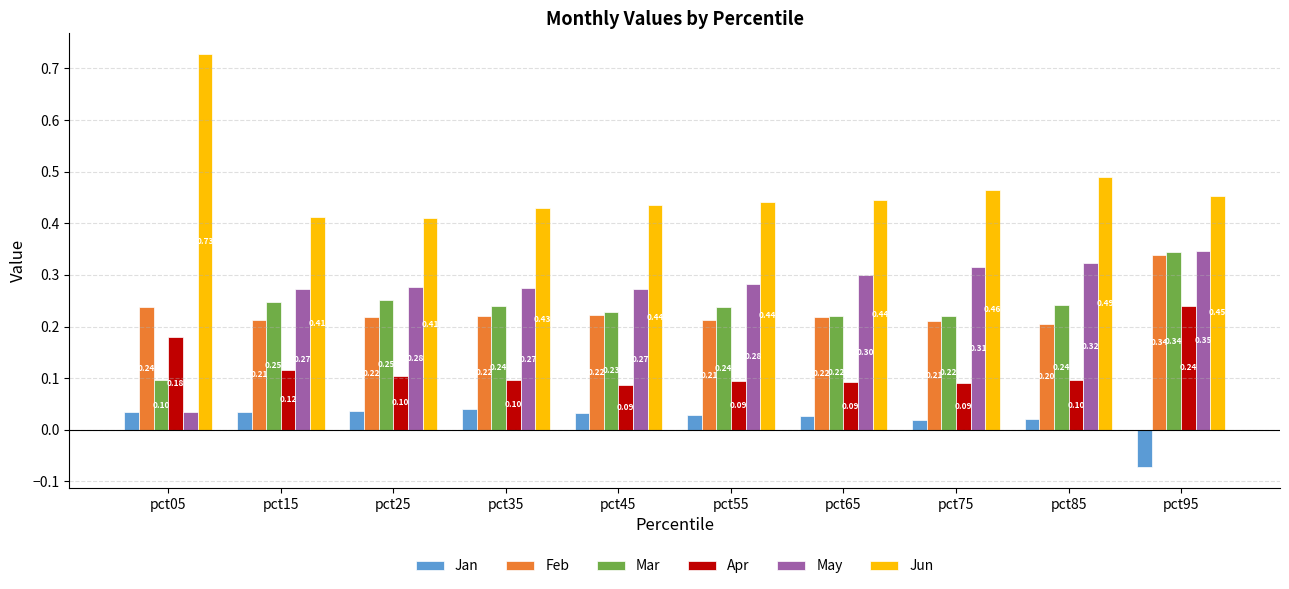

The Jun series shows 0.6 at pct25. True or false?

False